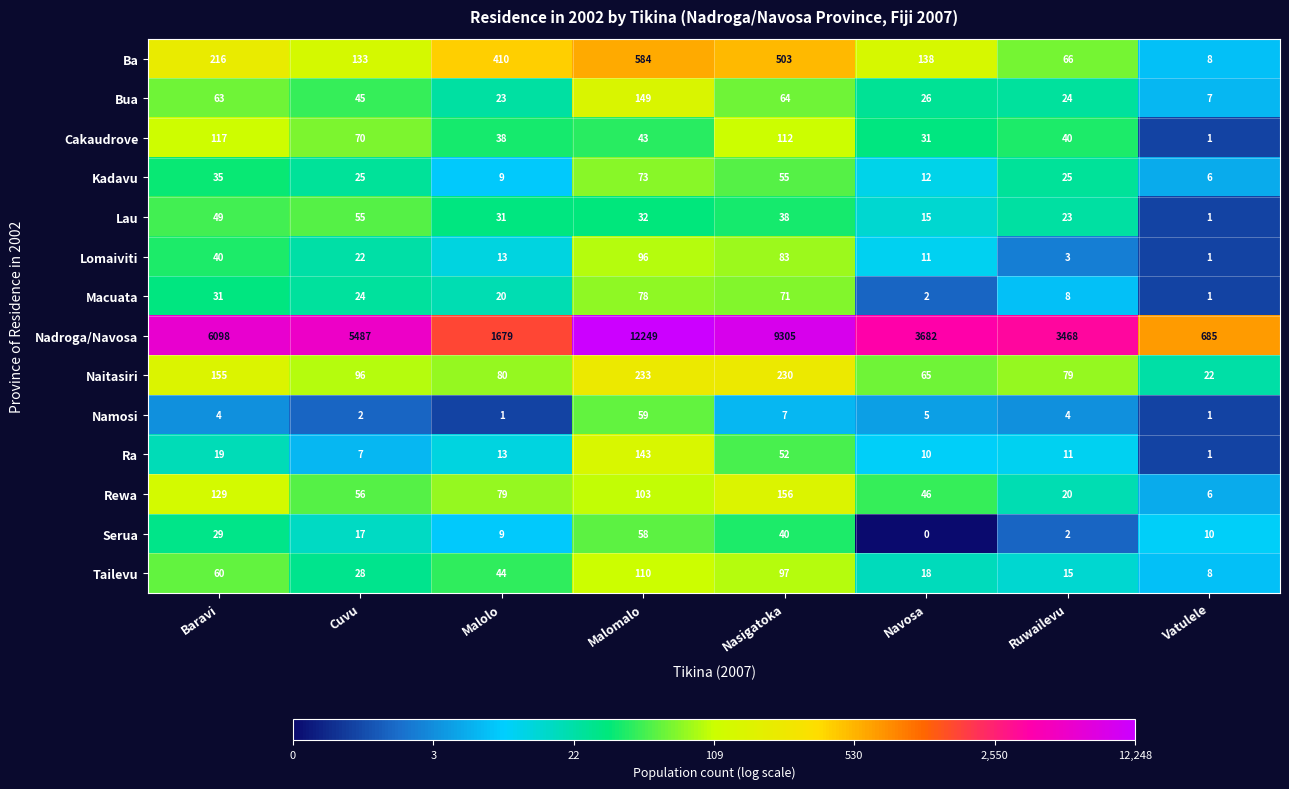

What is the total value across all series at Navosa?

4061